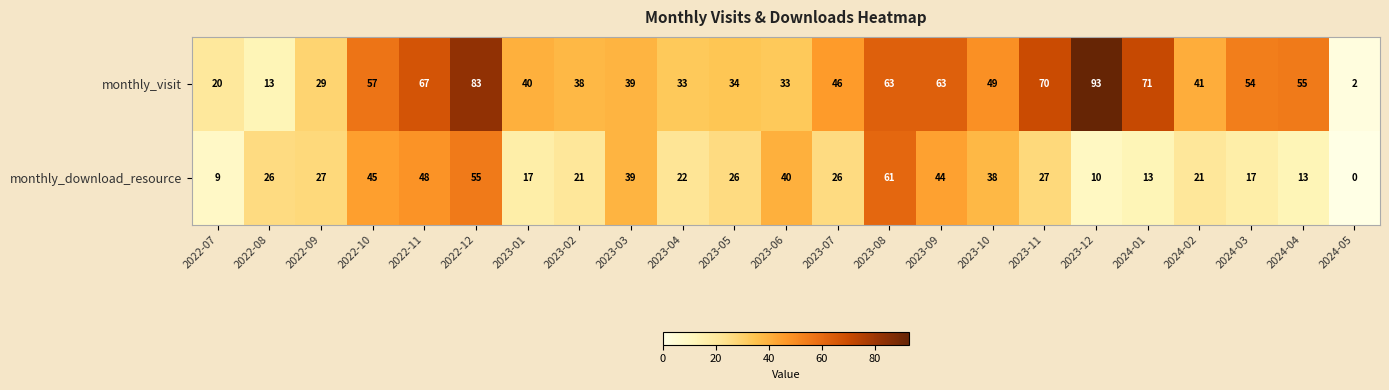

What is the greatest value displayed?

93